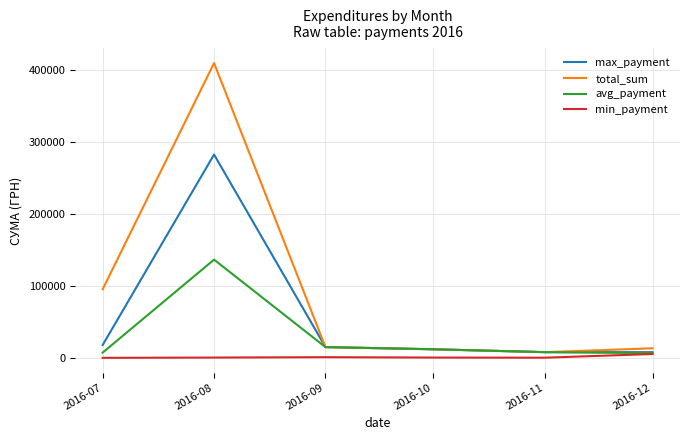

Where is avg_payment nearest to the value 71611?

2016-09